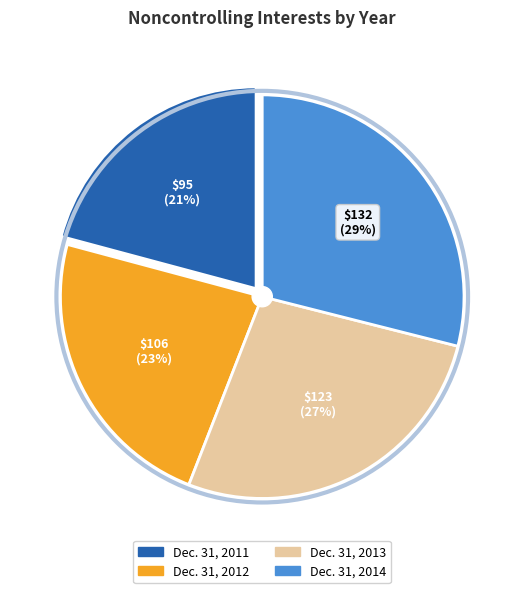

How many segments does this pie chart have?

4